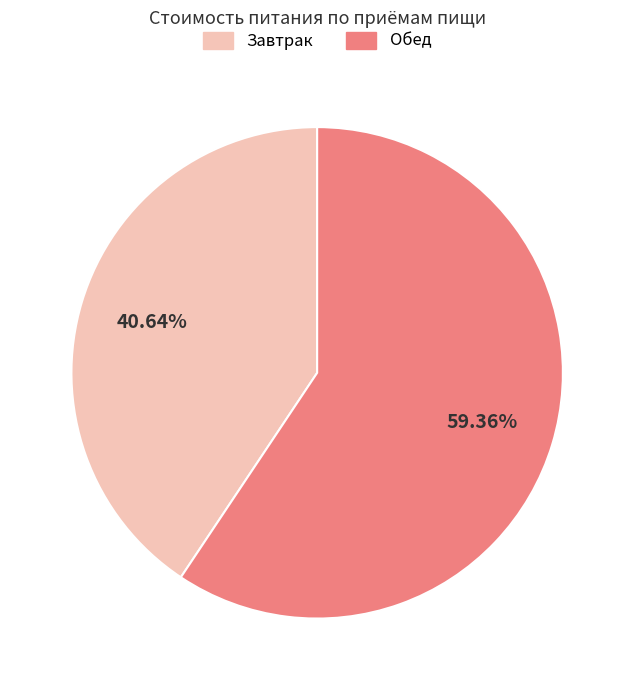

What is the ratio of the value at Обед to the value at Завтрак?

1.5